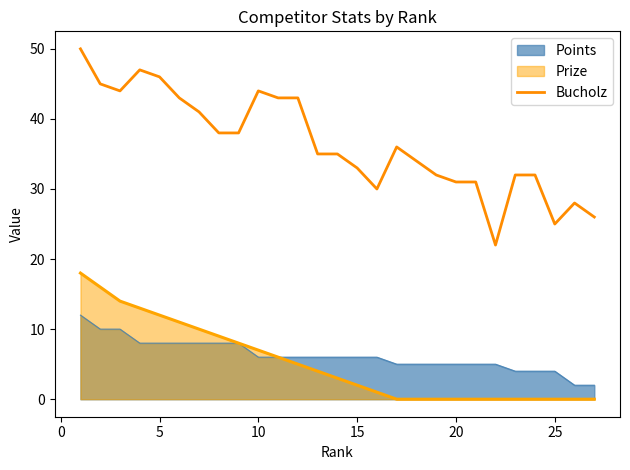

Which series has the largest range (max minus min)?

Bucholz